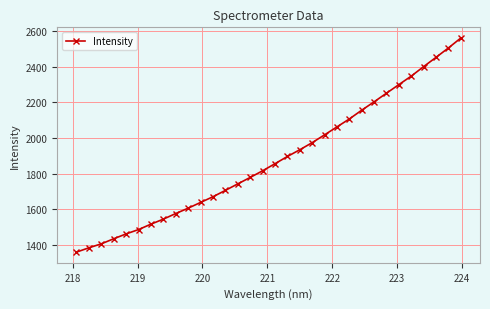

What is the value of the 5th point from the left?

1460.7